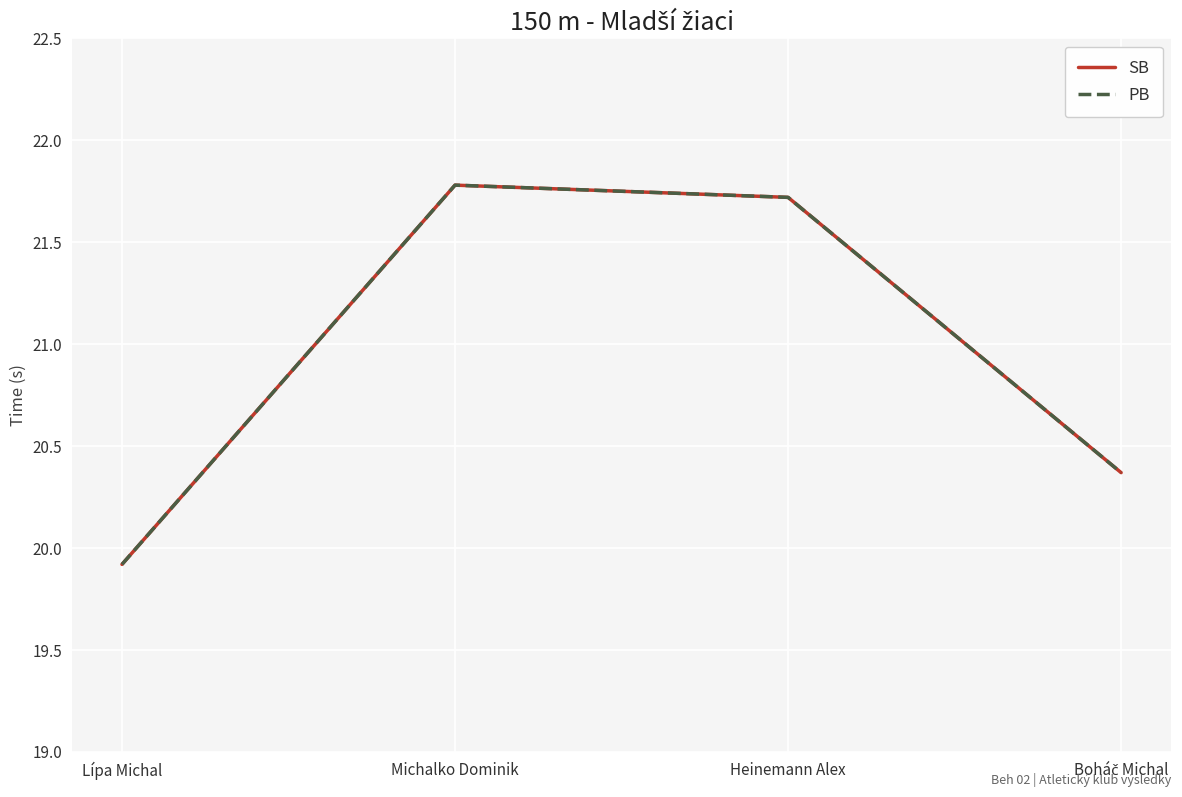

Reading left to right, extract all data points from this chart.

SB: Lípa Michal=19.9	Michalko Dominik=21.8	Heinemann Alex=21.7	Boháč Michal=20.4
PB: Lípa Michal=19.9	Michalko Dominik=21.8	Heinemann Alex=21.7	Boháč Michal=20.4